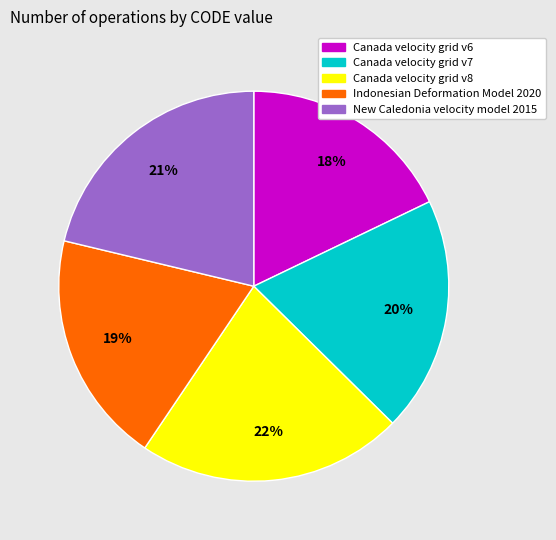

What is the largest slice in the pie chart?

Canada velocity grid v8